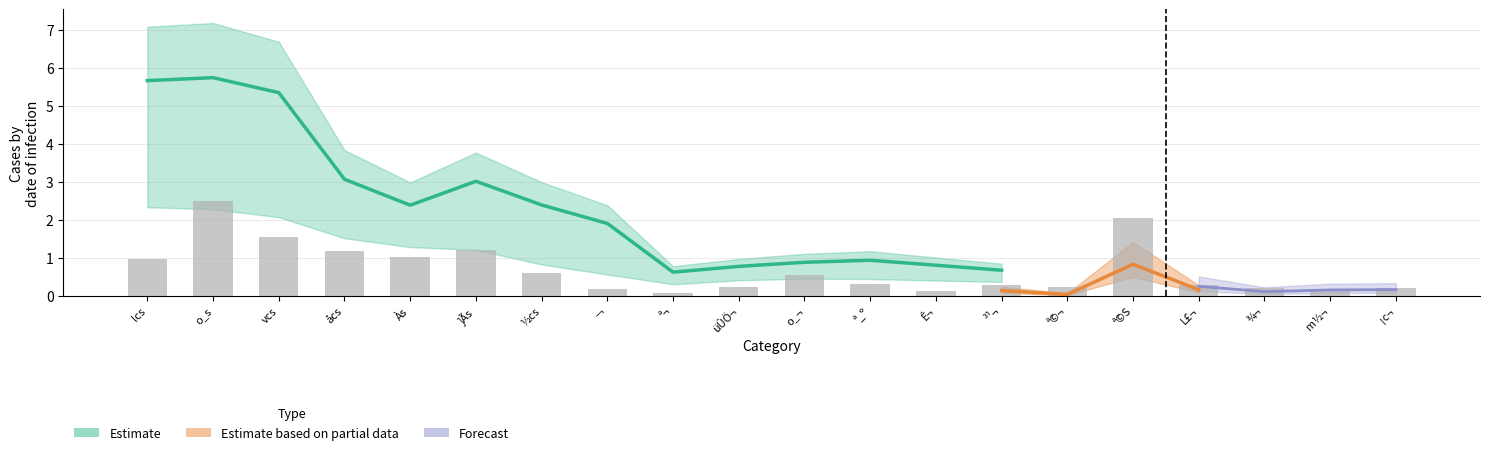

What is the value of the 4th bar from the left?

1.2